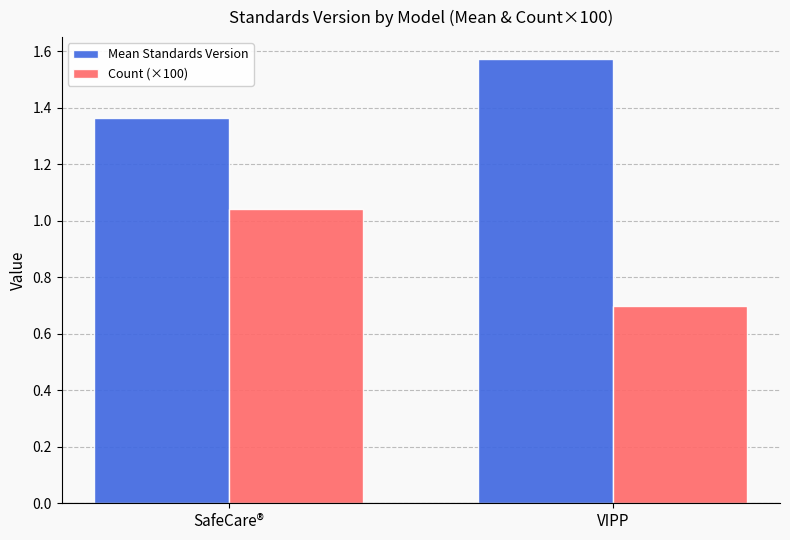

At SafeCare®, list the series in order from smallest to largest.

Count (×100), Mean Standards Version